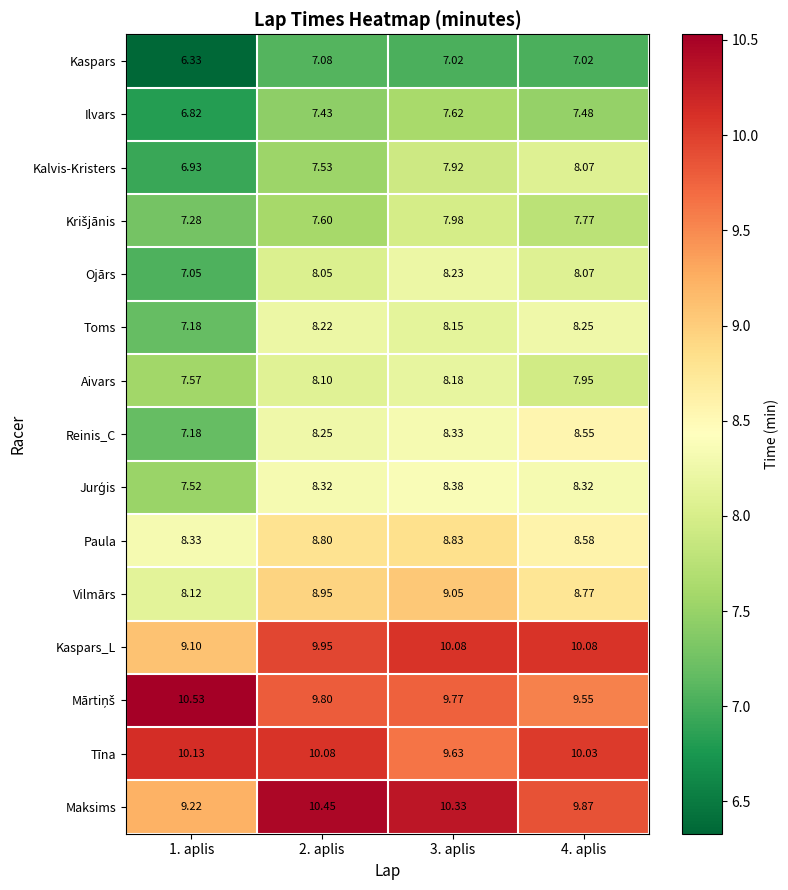

Is the value of Aivars at 2. aplis greater than the value of Kaspars_L at 4. aplis?

No